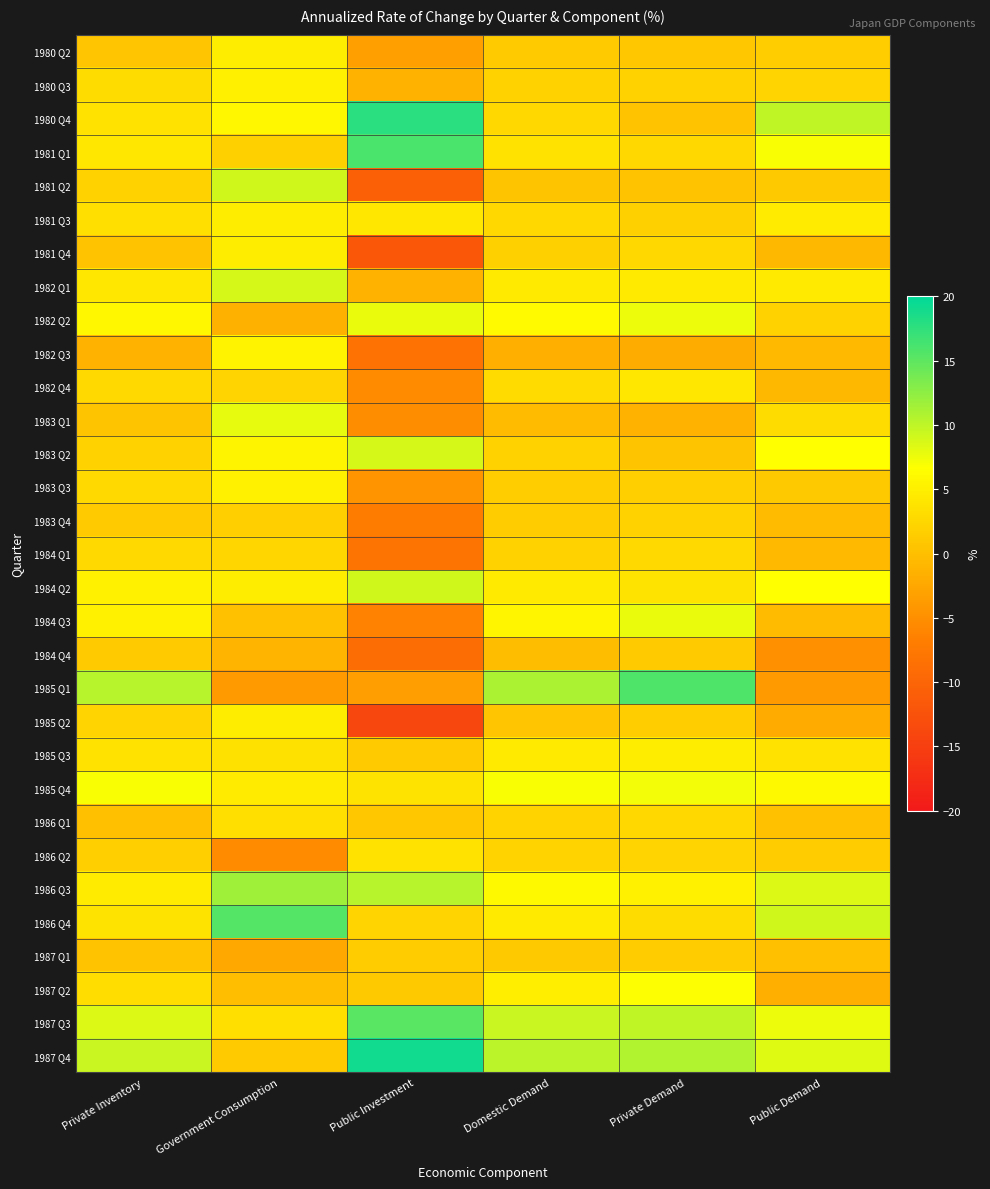

At which category is the sum across all series the highest?

Private Demand